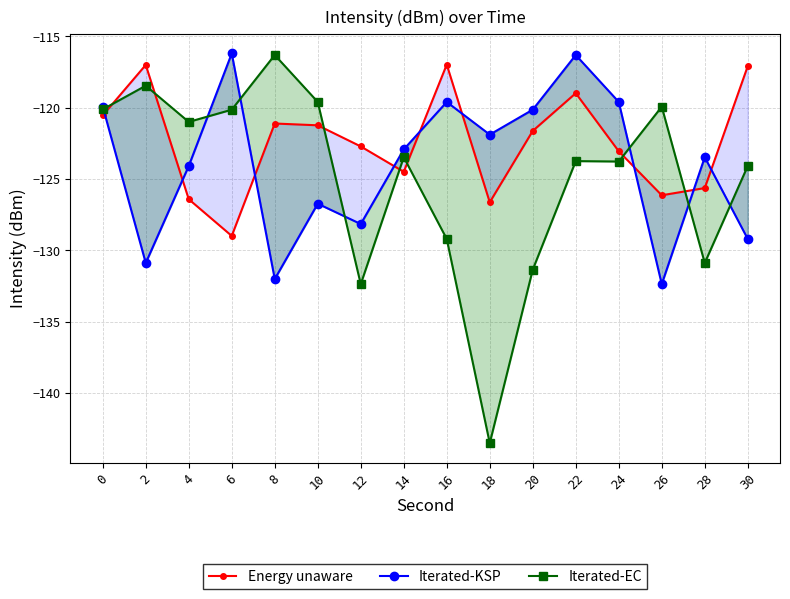

At which label is Iterated-KSP closest to -124?

4